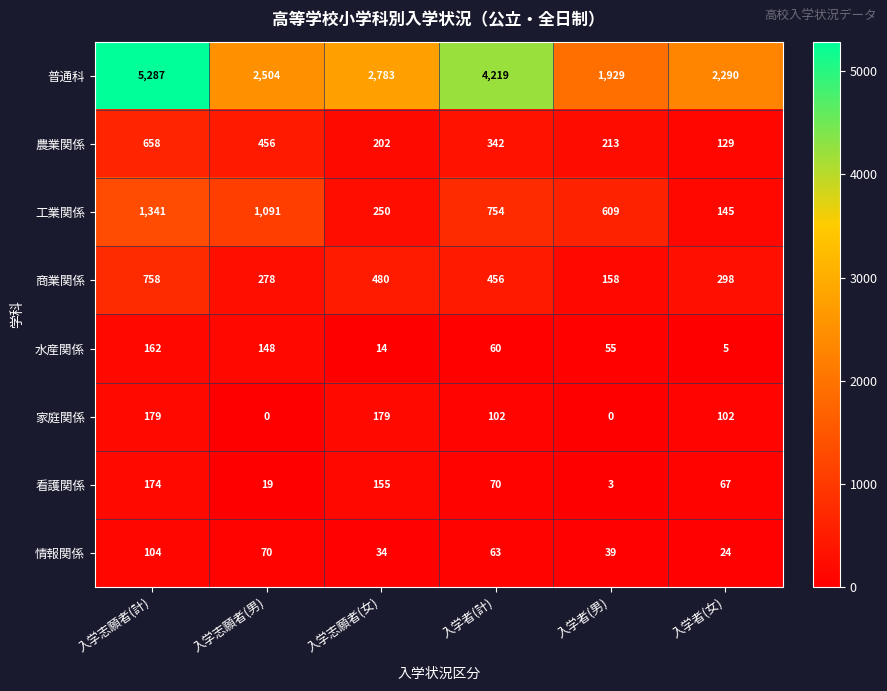

List the labels in order of 農業関係 value, smallest first.

入学者(女), 入学志願者(女), 入学者(男), 入学者(計), 入学志願者(男), 入学志願者(計)